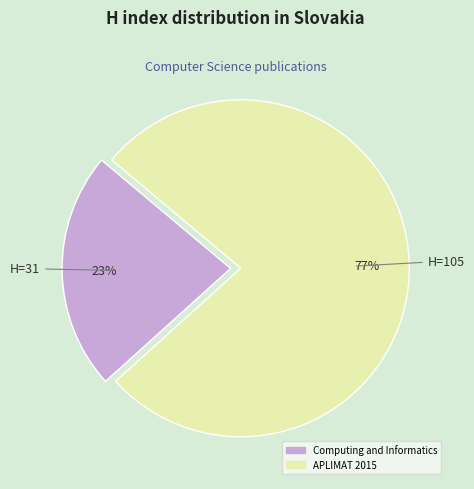

Rank the categories by value from highest to lowest.

APLIMAT 2015, Computing and Informatics